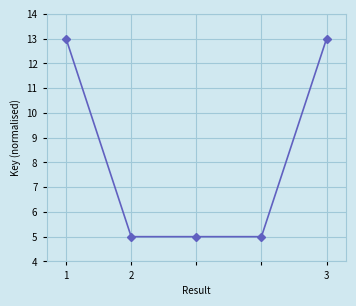

What is the maximum value shown in the chart?

13.0